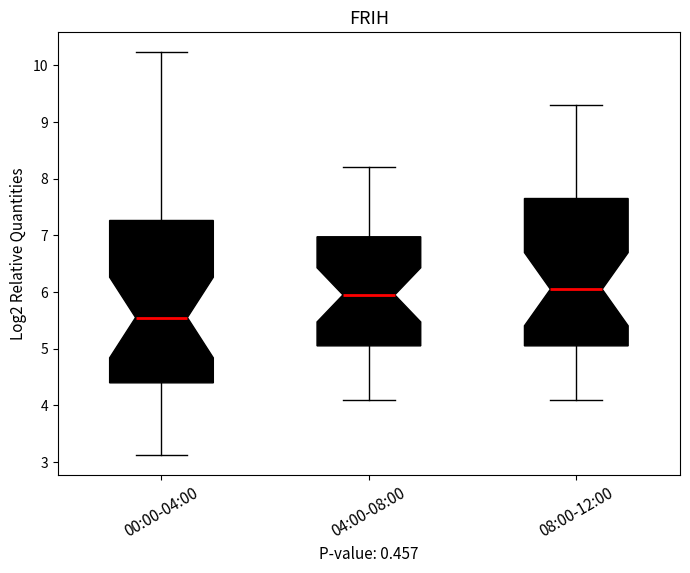

Reading left to right, read every box against the y-axis: the position of its median line, the range the box covers, and the ends of its whiskers. The values are not printed on the chart, so give them approximately, as read against the axis.

00:00-04:00: median 5.6, box 4.4 to 7.3, whiskers 3.1 to 10.2
04:00-08:00: median 6.0, box 5.1 to 7.0, whiskers 4.1 to 8.2
08:00-12:00: median 6.1, box 5.1 to 7.7, whiskers 4.1 to 9.3